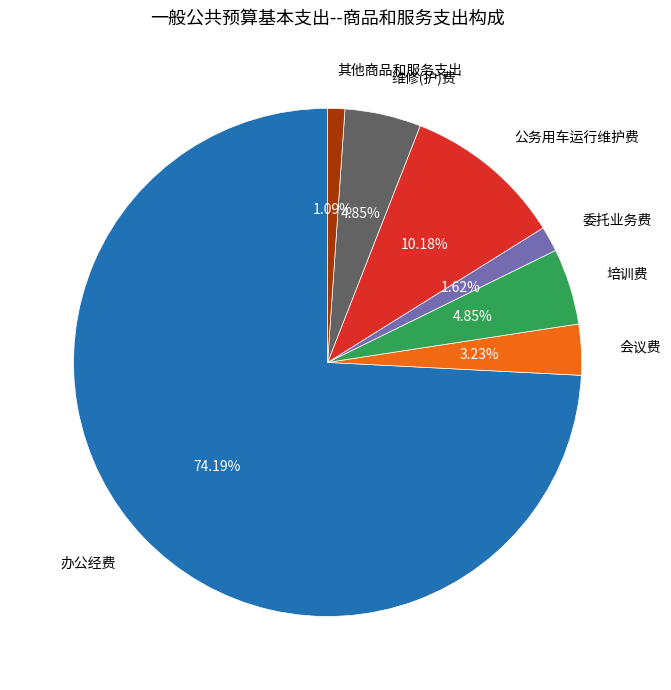

Combined, what portion of the pie is 委托业务费 and 公务用车运行维护费?

11.8%